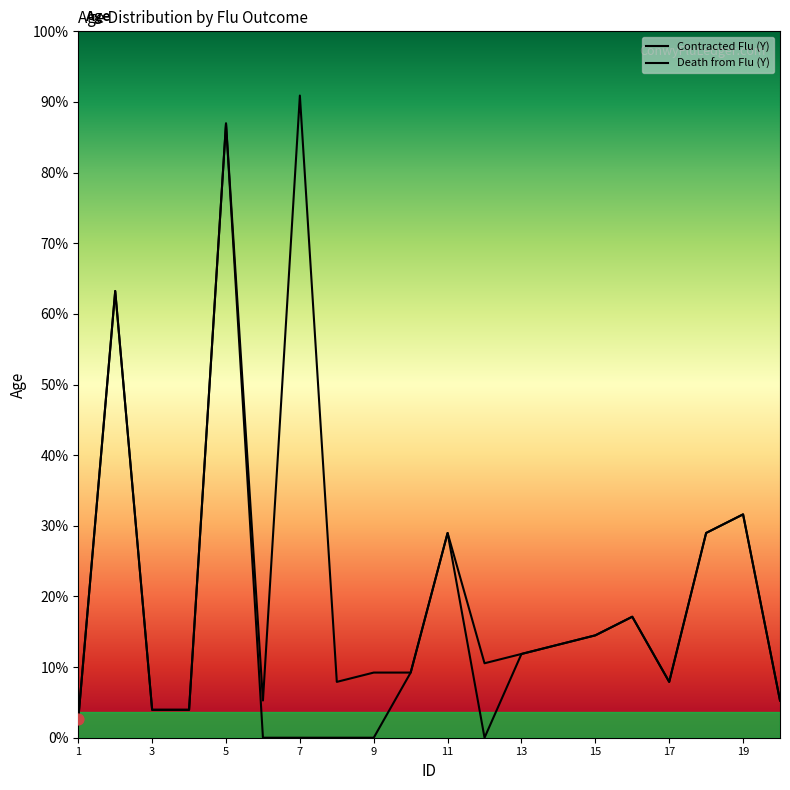

Which series has the widest spread of Y values?

Contracted Flu (Y)